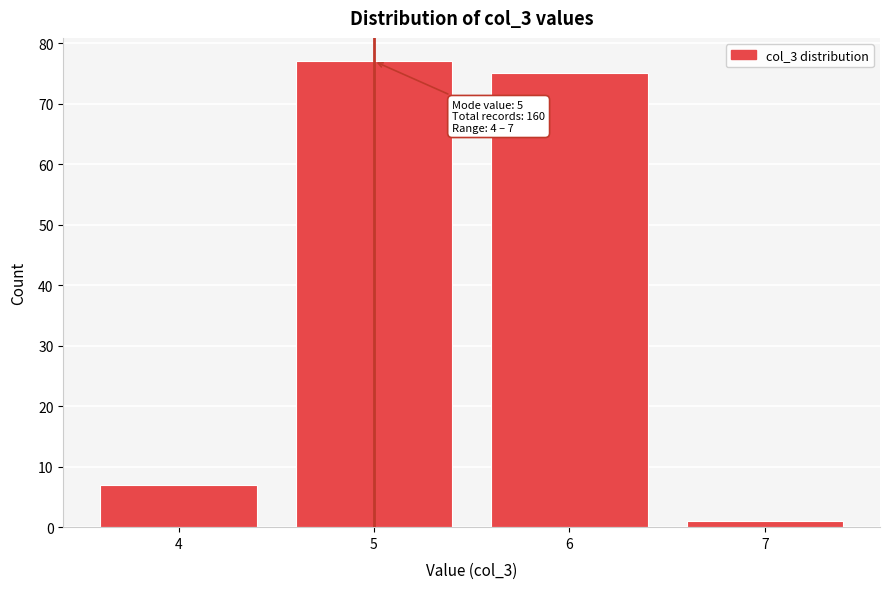

Over which range of the x-axis is the bar tallest?

4.5 to 5.5